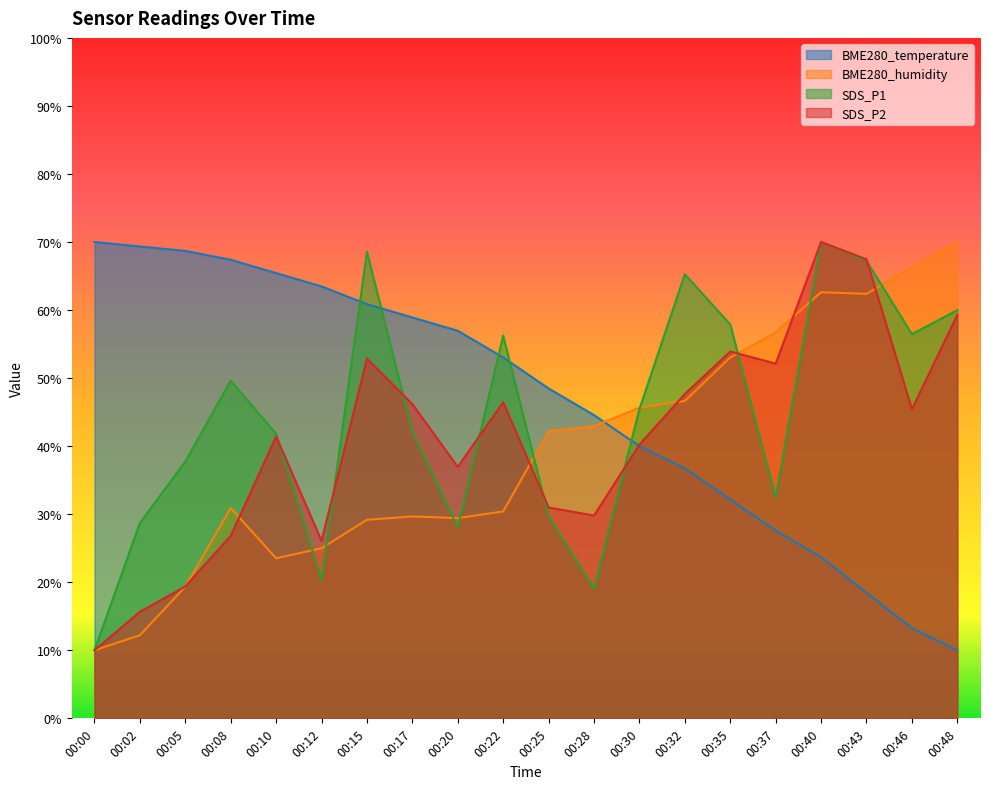

List the labels in order of SDS_P1 value, smallest first.

00:00, 00:28, 00:12, 00:20, 00:02, 00:25, 00:37, 00:05, 00:10, 00:17, 00:30, 00:08, 00:22, 00:46, 00:35, 00:48, 00:32, 00:43, 00:15, 00:40